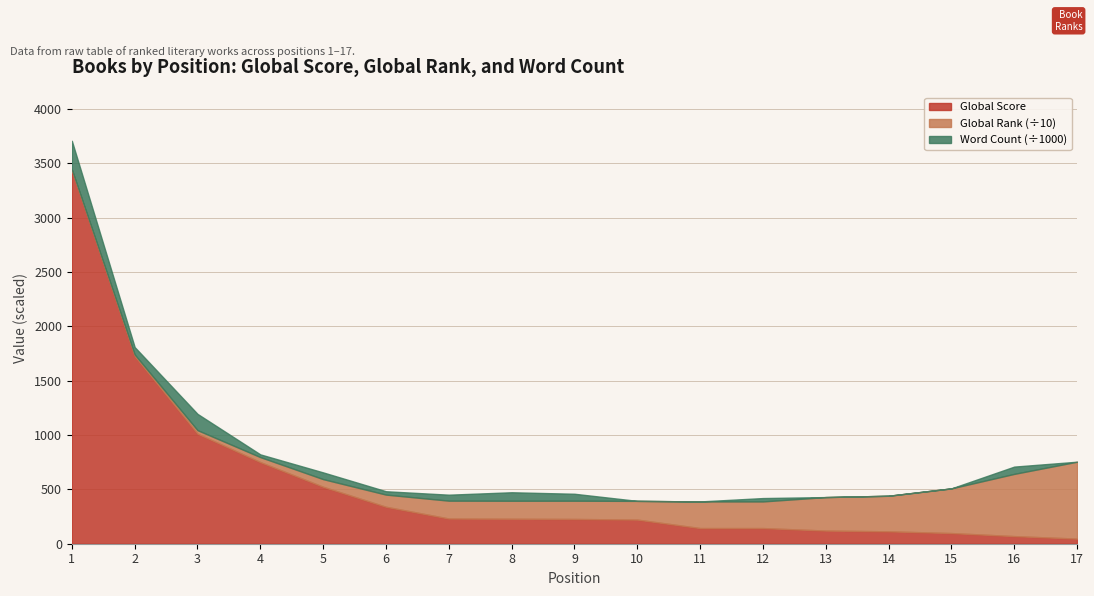

The Global Rank series shows 43 at 1. True or false?

True